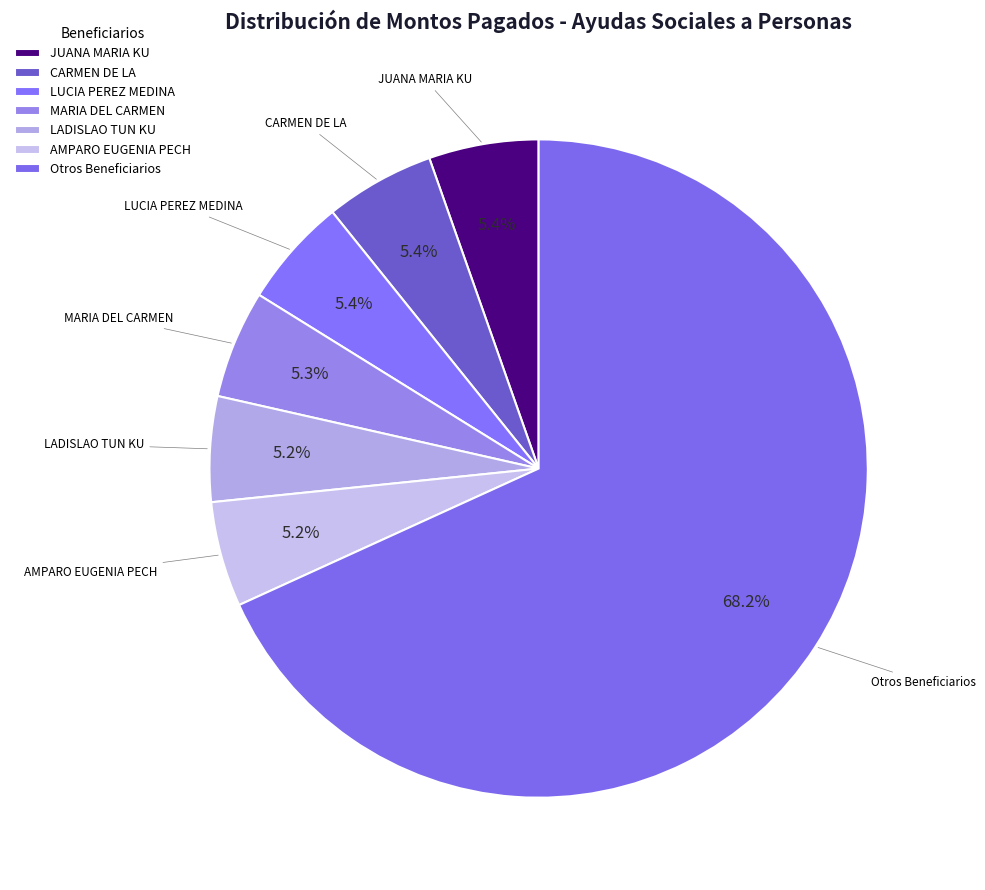

Count the number of slices in the pie.

7